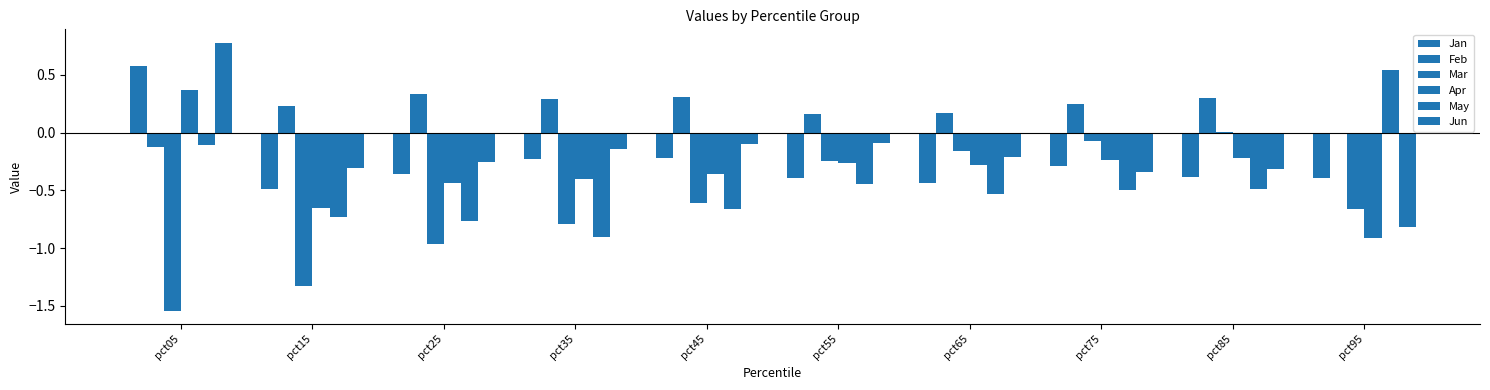

How many groups of bars are there?

10